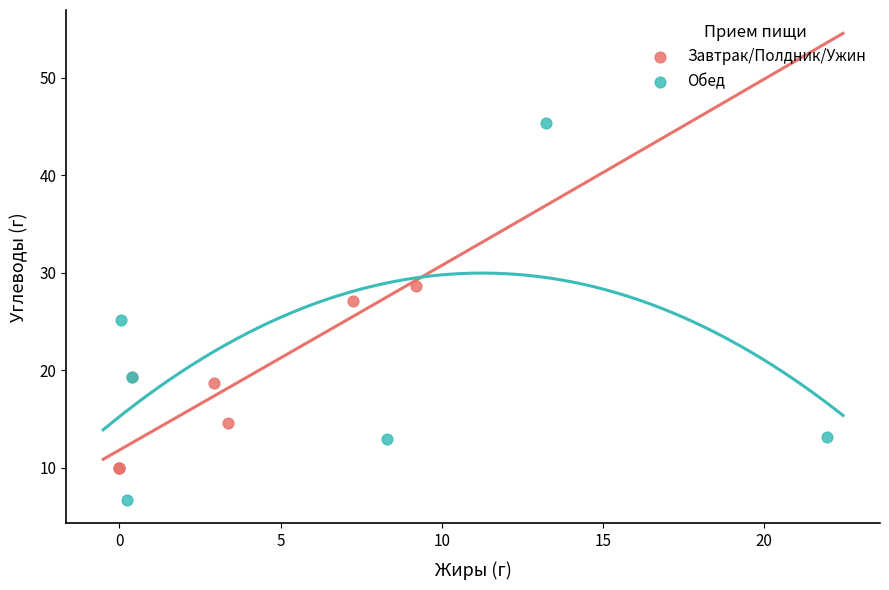

Which series contains the lowest Y value?

Обед